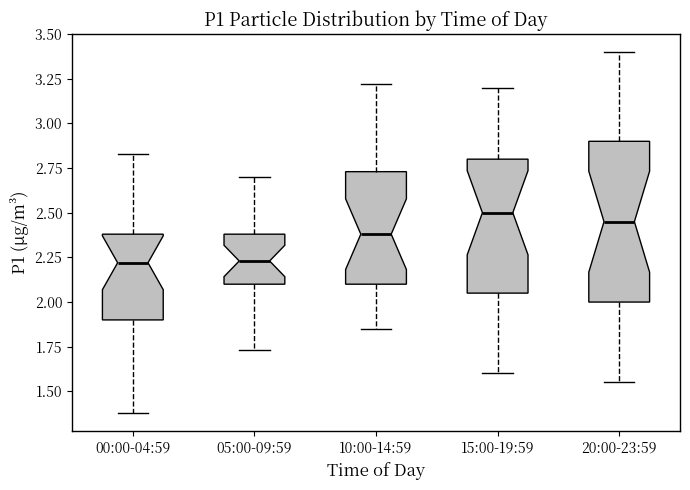

Comparing the boxes themselves (not the whiskers), which one is the tallest?

20:00-23:59